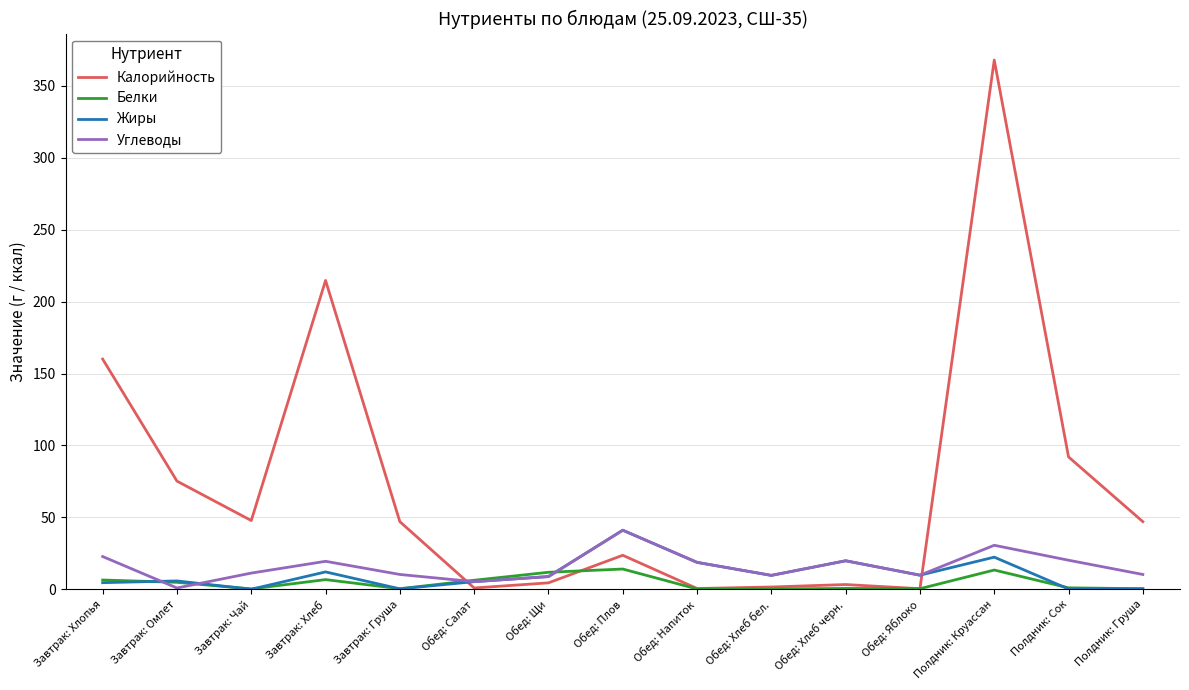

What is the difference between the Калорийность values at Обед: Салат and Обед: Плов?

22.7